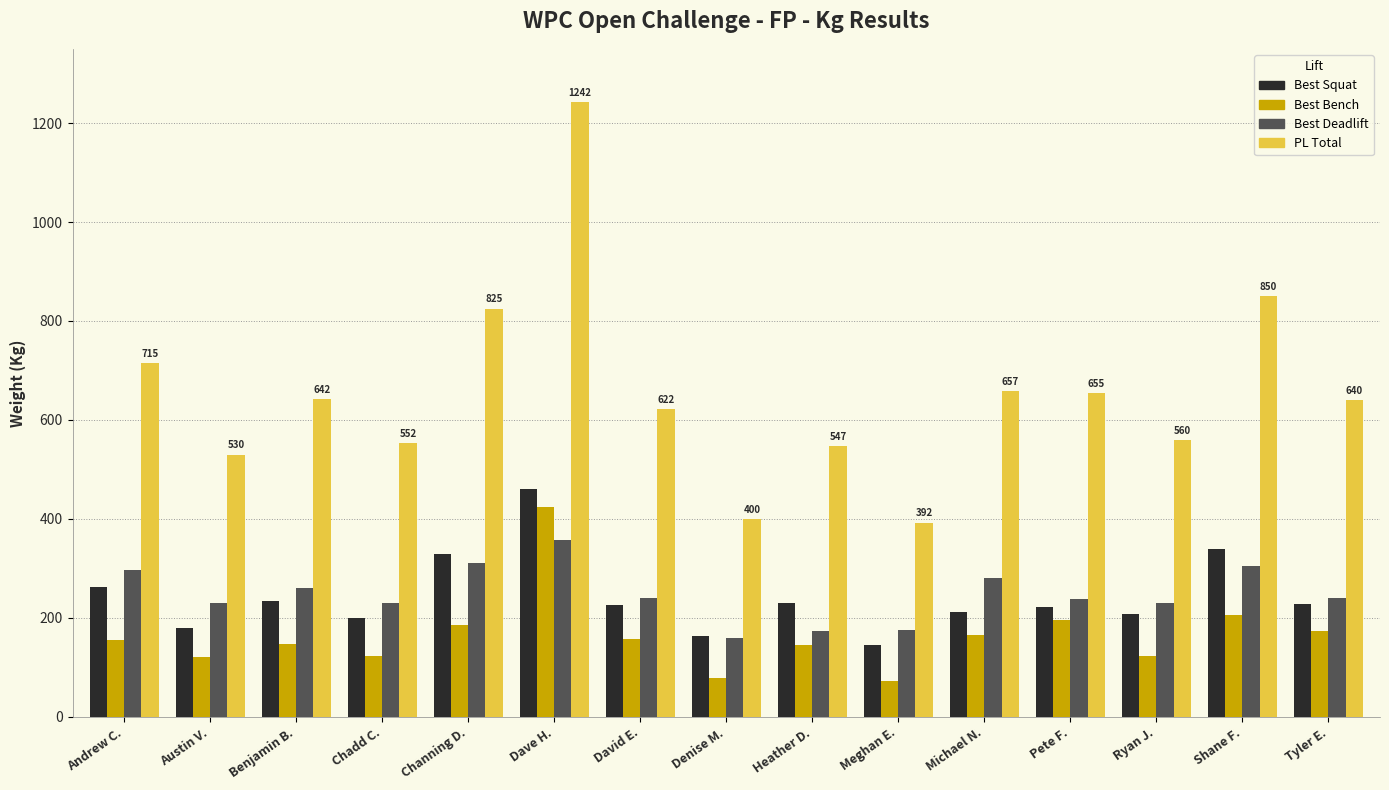

What is the maximum value for Best Bench?

425.0